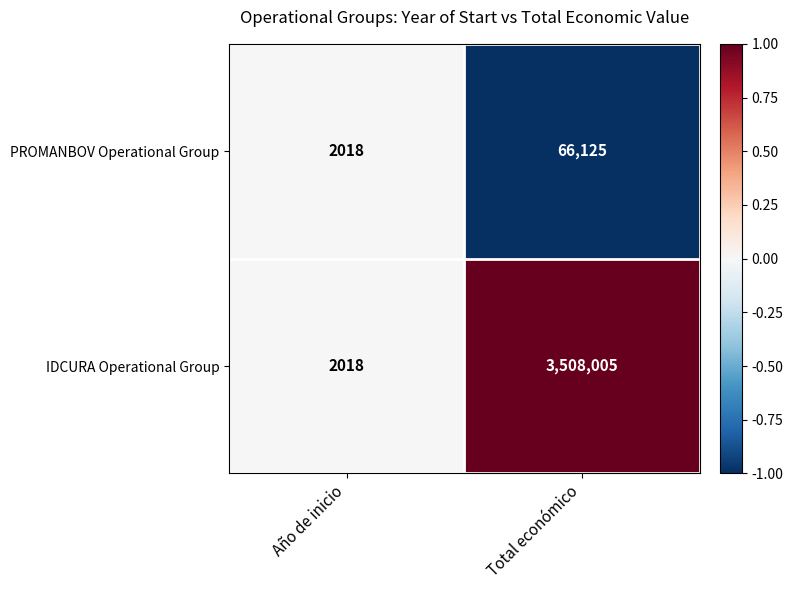

What is the spread (max minus min) of values at Total económico?

3441880